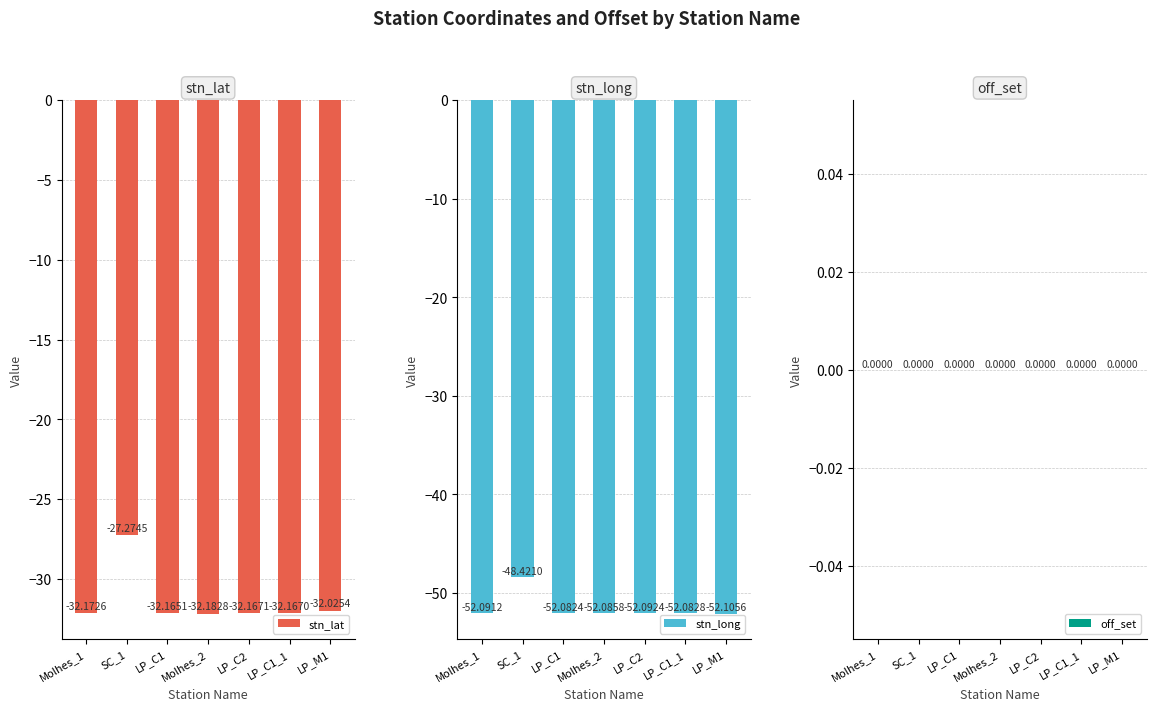

At which label does off_set reach its peak?

Molhes_1